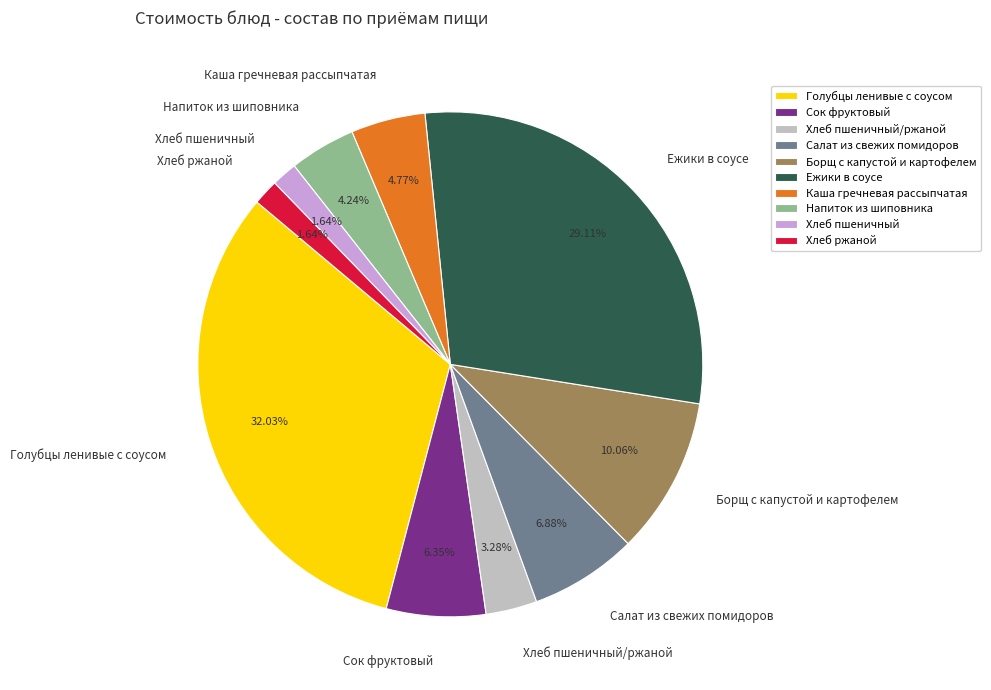

Combined, what portion of the pie is Хлеб пшеничный and Борщ с капустой и картофелем?

11.7%